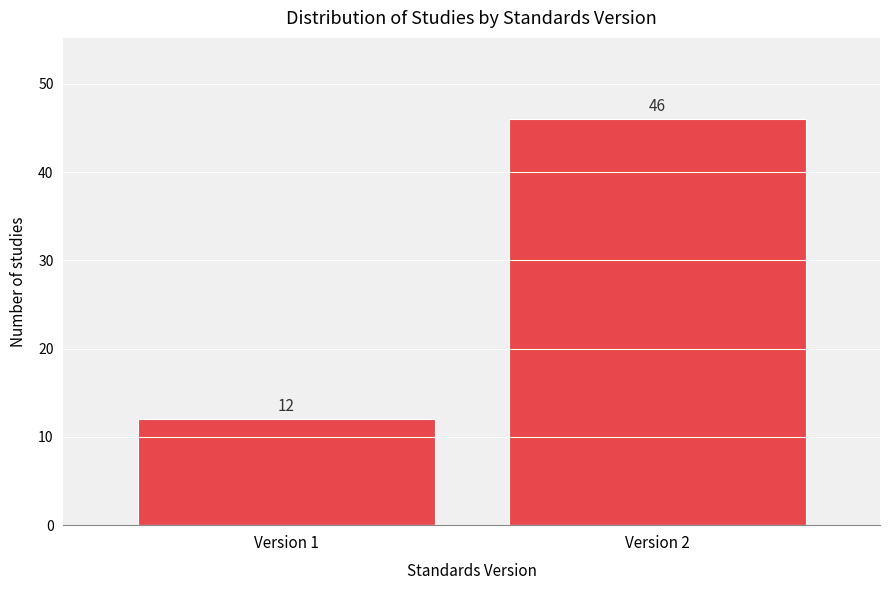

Reading right to left, list all the values displayed in this chart.

46	12